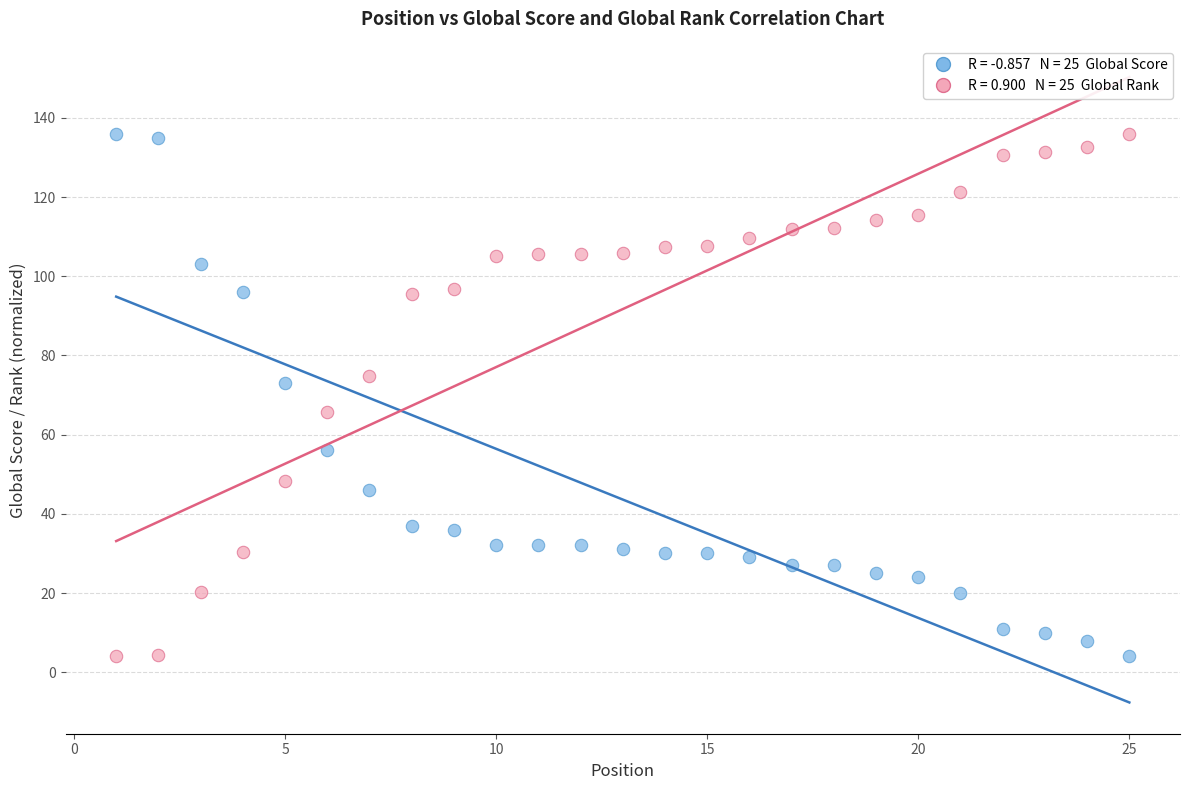

Across all data points, what is the range of X values (max minus min)?

24.0